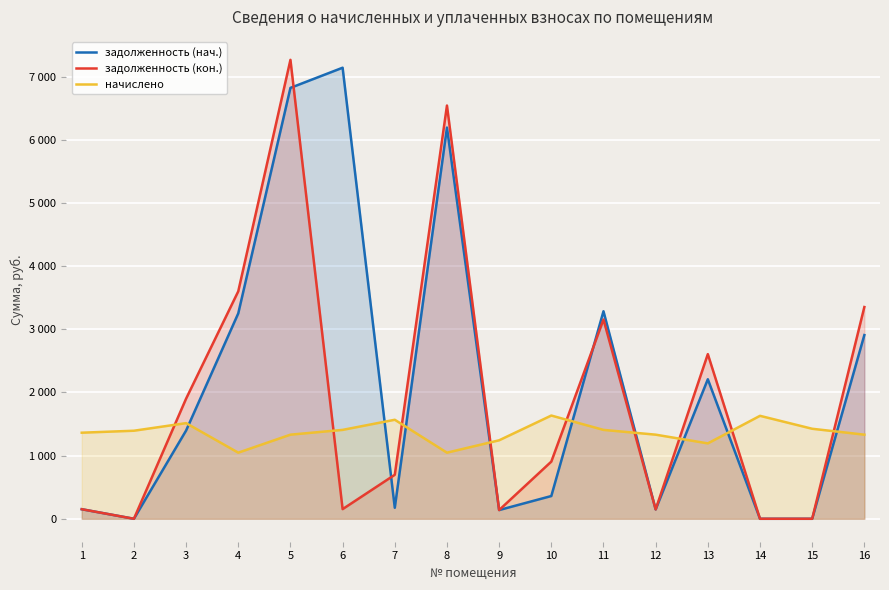

At how many categories does at least one series exceed 1701?

8